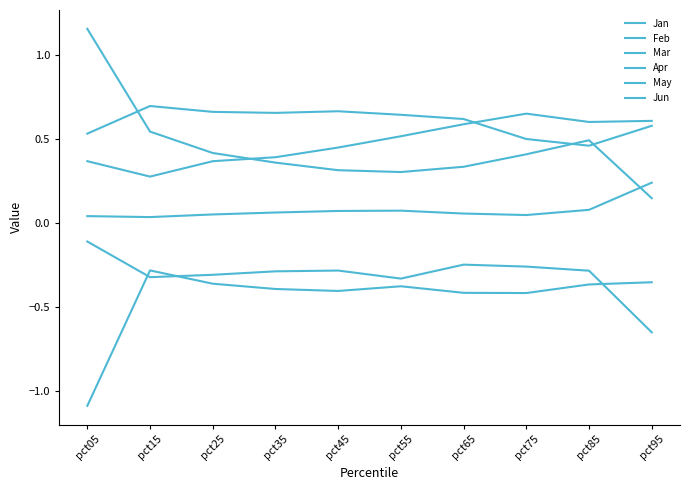

How many interior local valleys does the Jan series have?

2